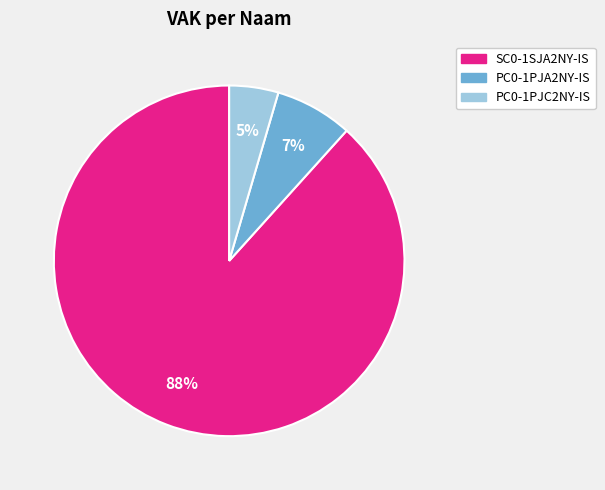

Is the sum of PC0-1PJC2NY-IS and PC0-1PJA2NY-IS greater than half?

No